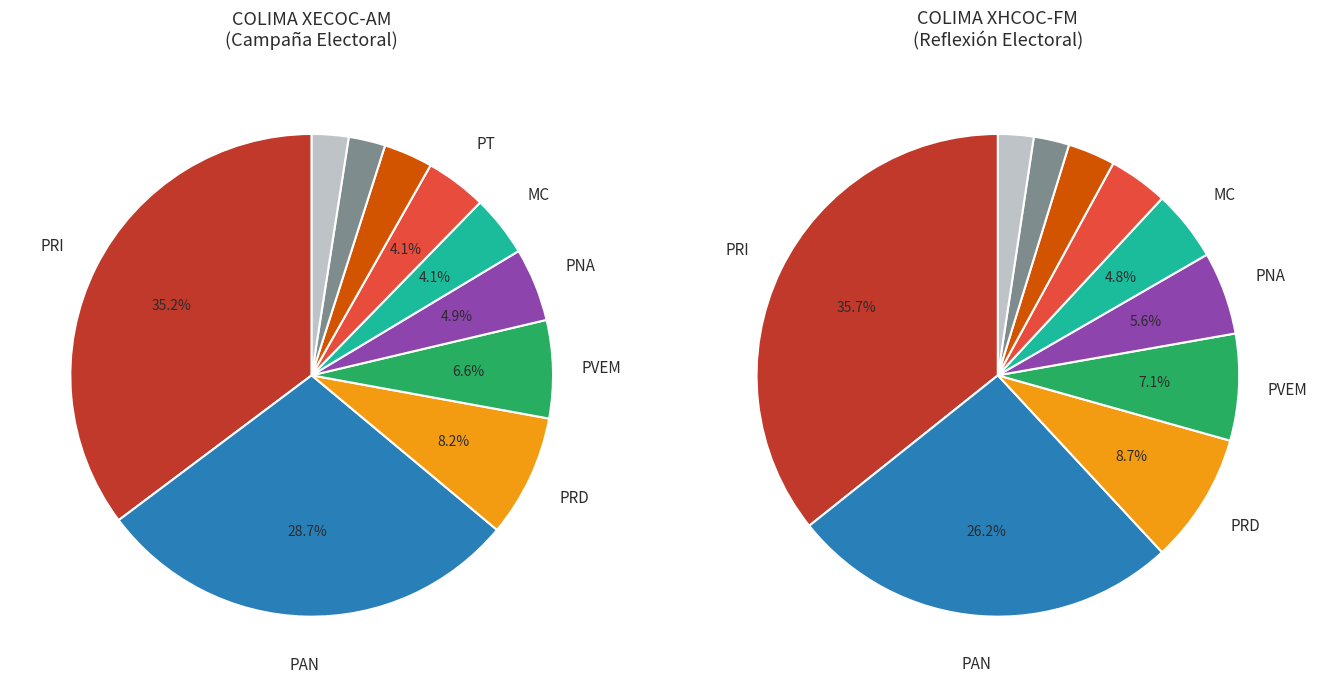

Count the number of slices in the pie.

10